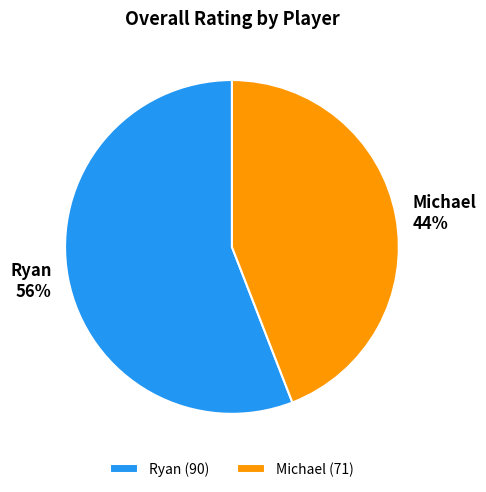

Is it true that Michael is 37% of the pie?

False